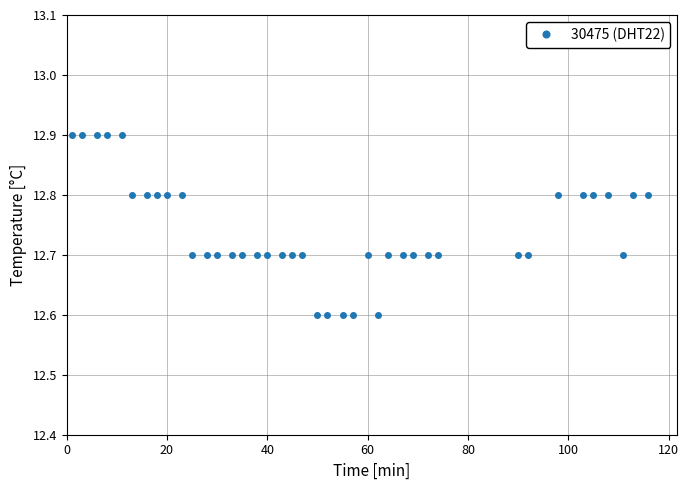

What is the difference between the maximum and minimum values?

0.3